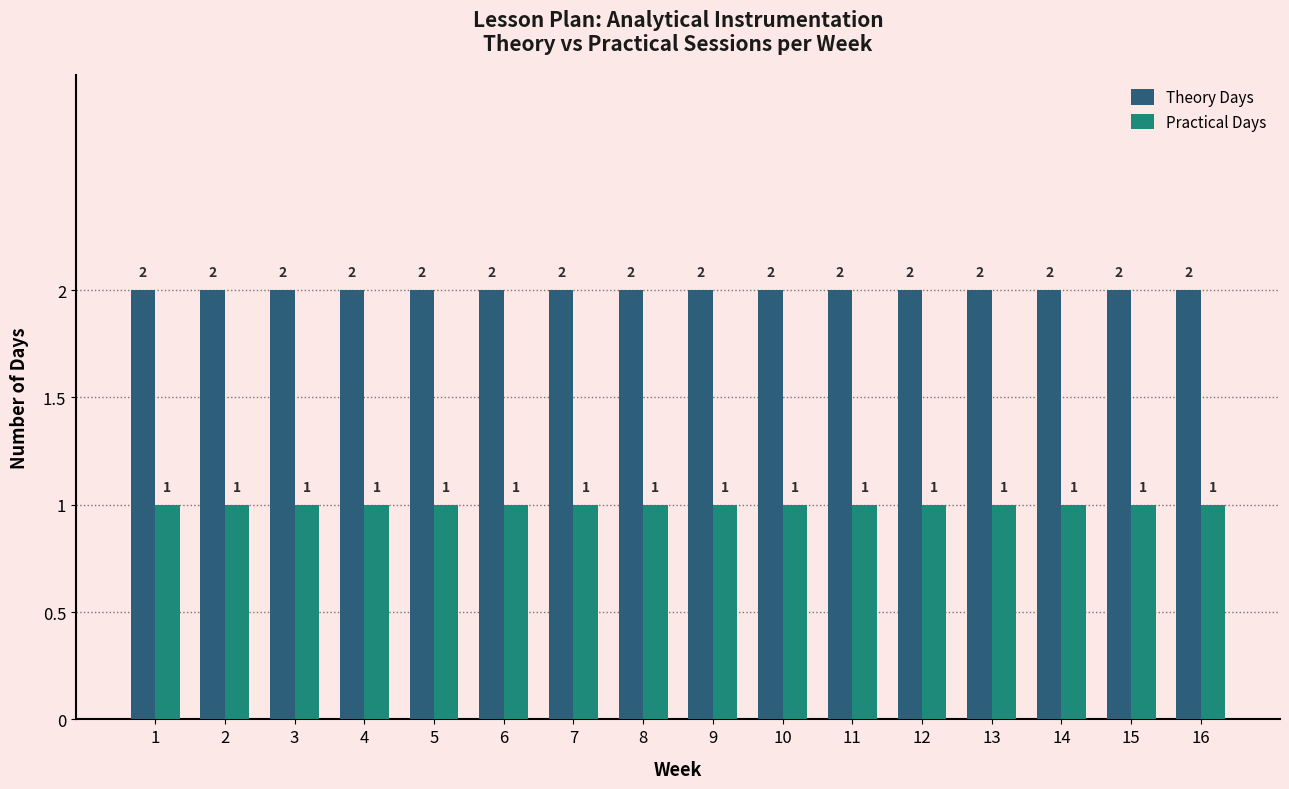

What is the average value of the Theory Days series?

2